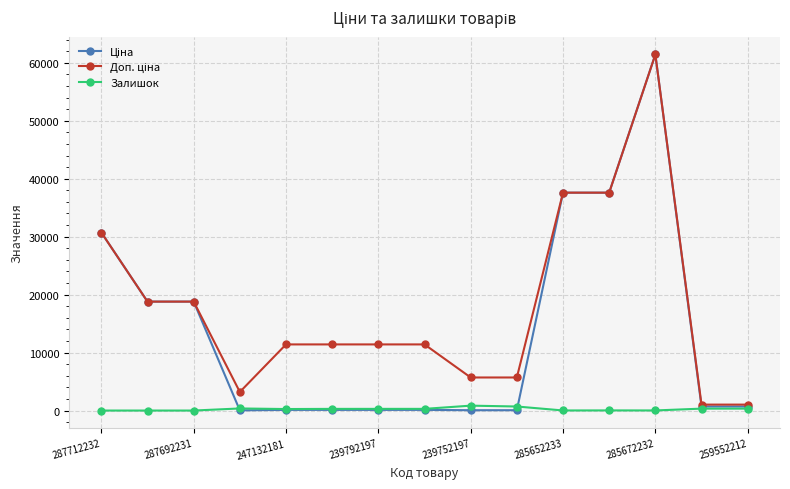

What is the greatest value displayed?

61434.3